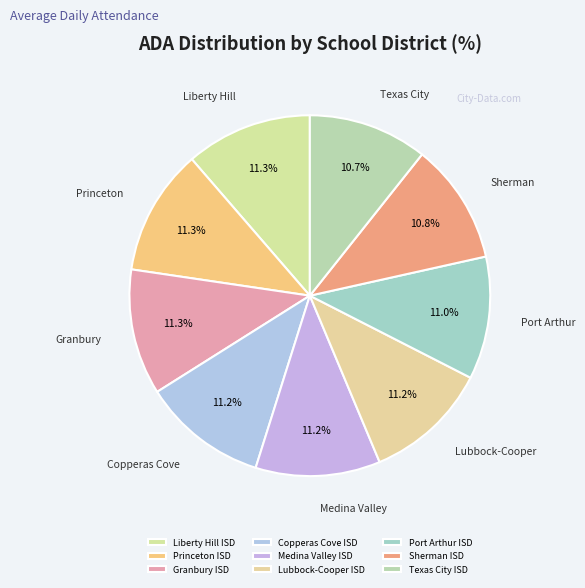

Does any single category account for the majority?

No